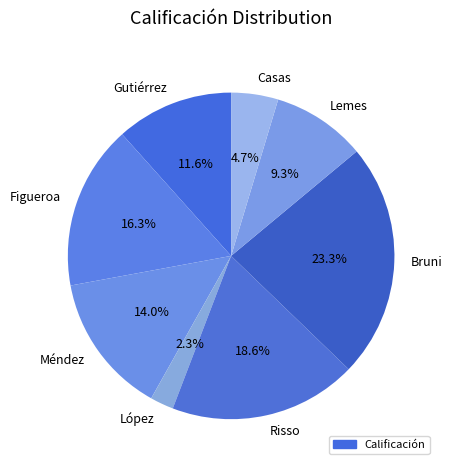

Is there a majority slice in this chart?

No